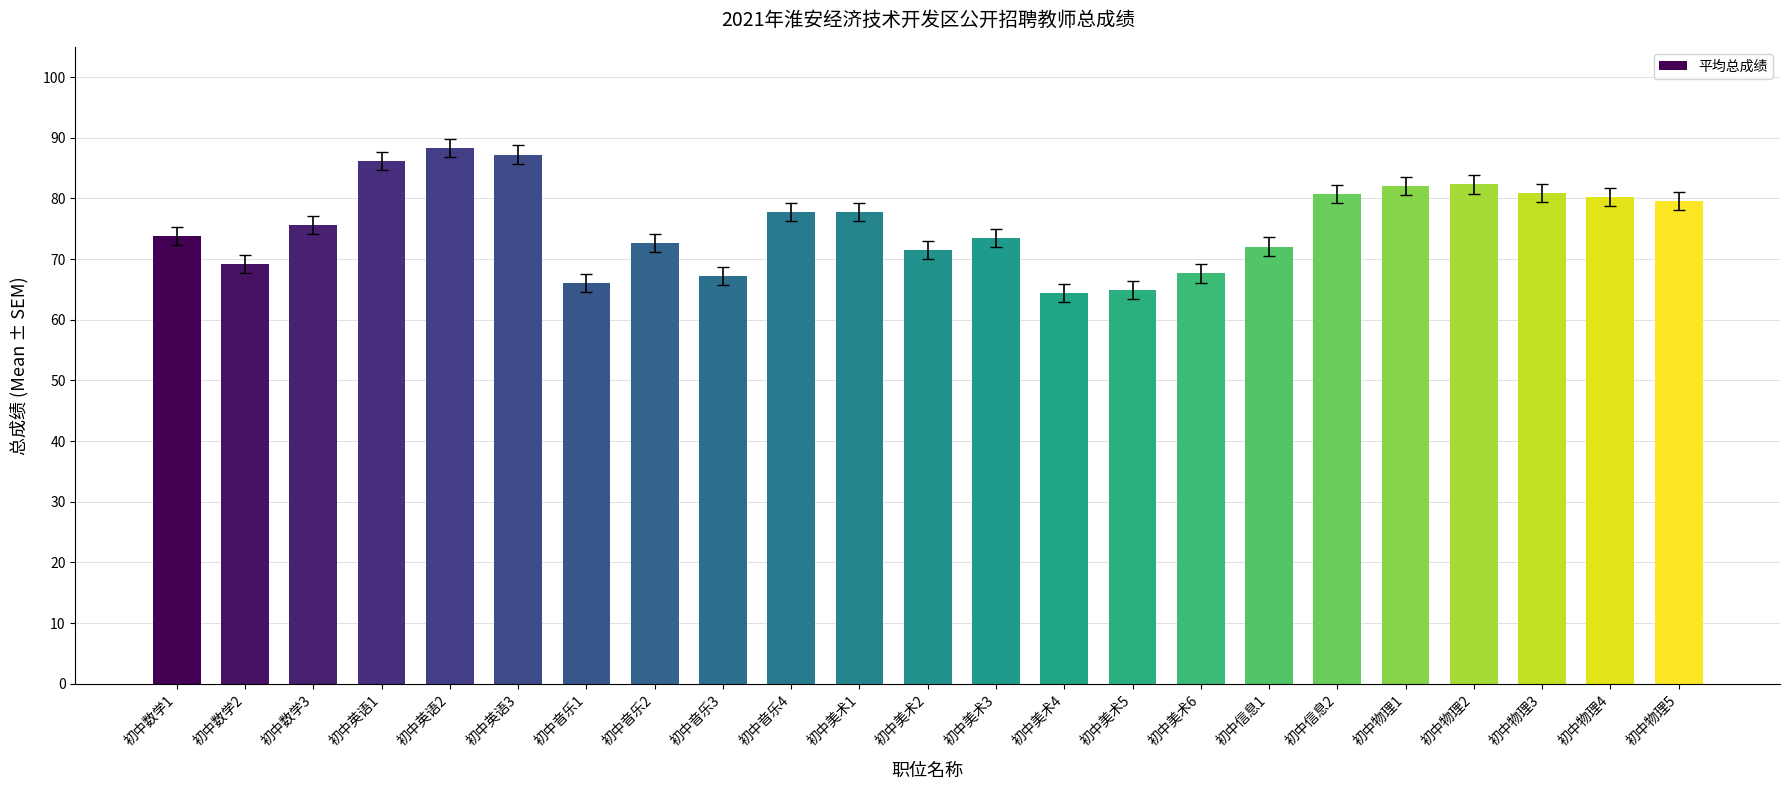

What is the maximum value shown in the chart?

88.3